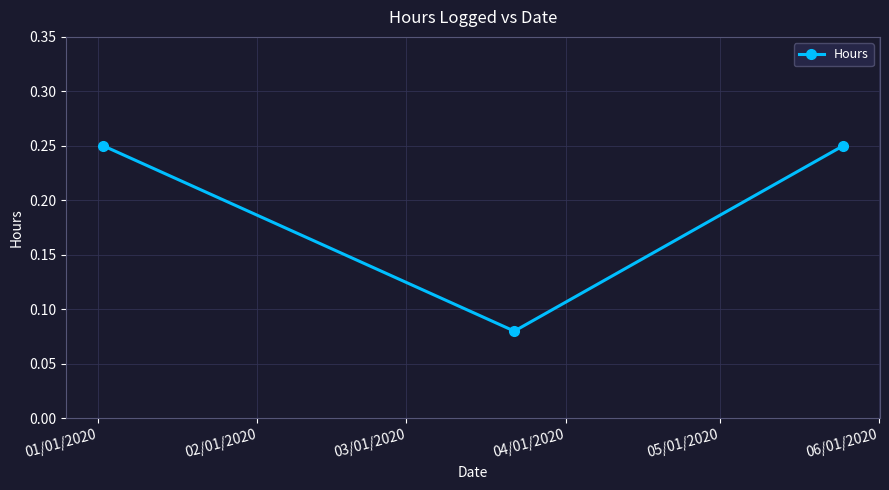

What is the sum of all values?

0.6